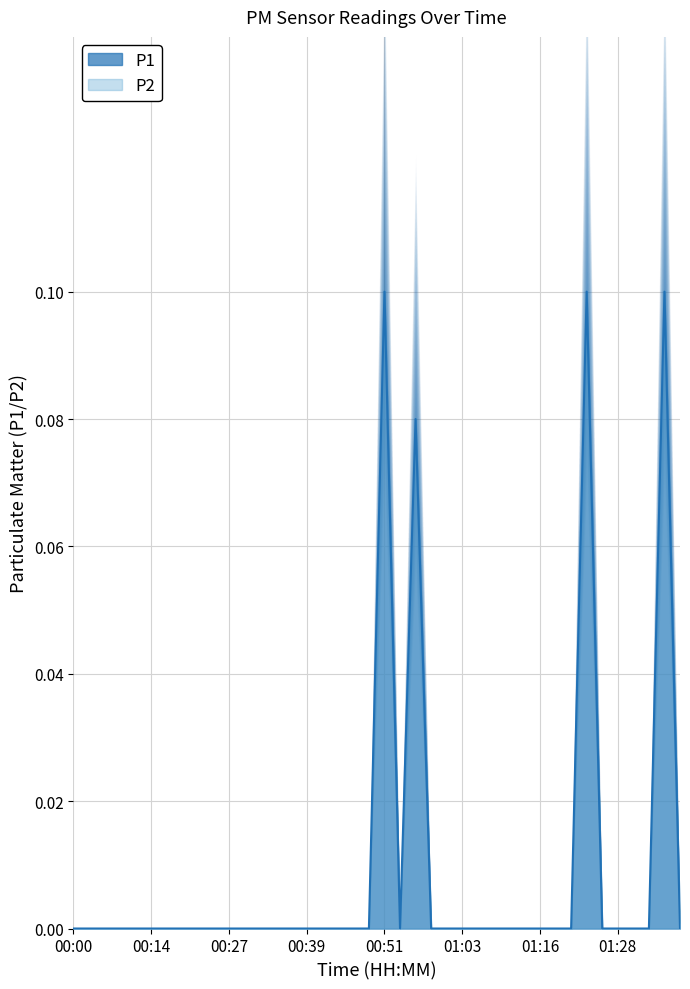

At which category does the data reach its first local peak?

00:51